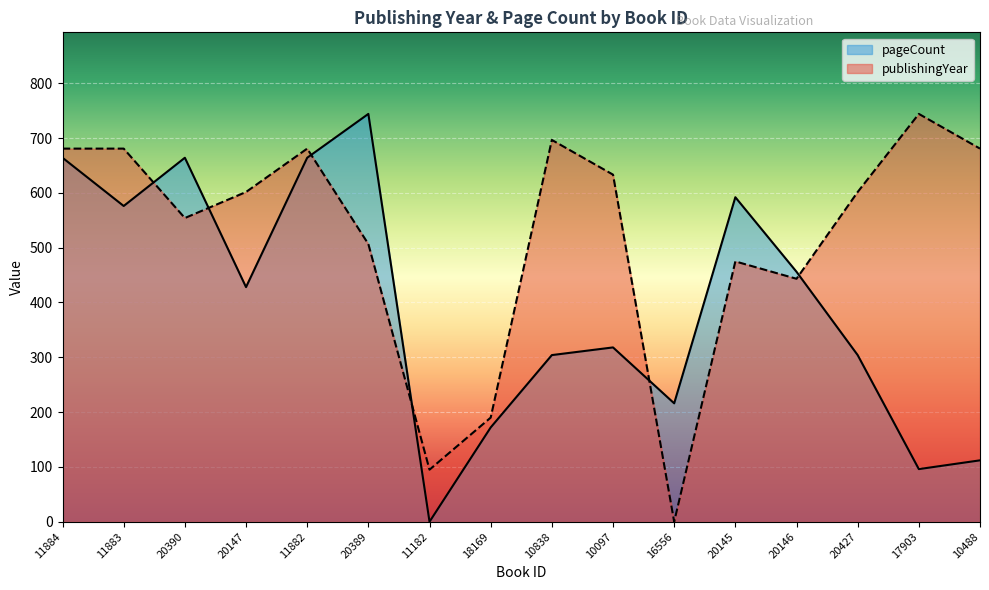

Where do publishingYear and pageCount first cross each other?

11883 and 20390